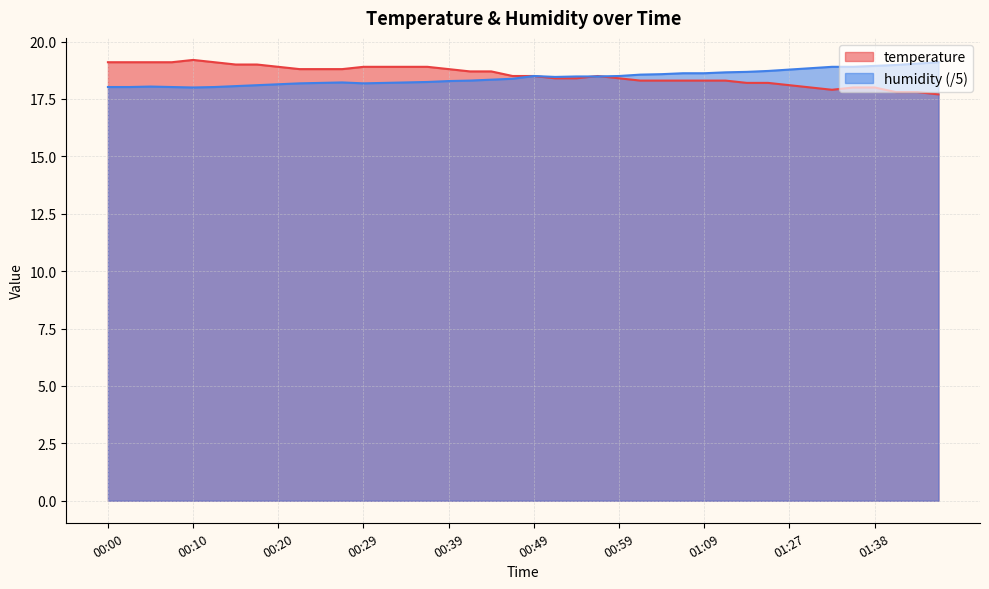

How many series are shown in this chart?

2